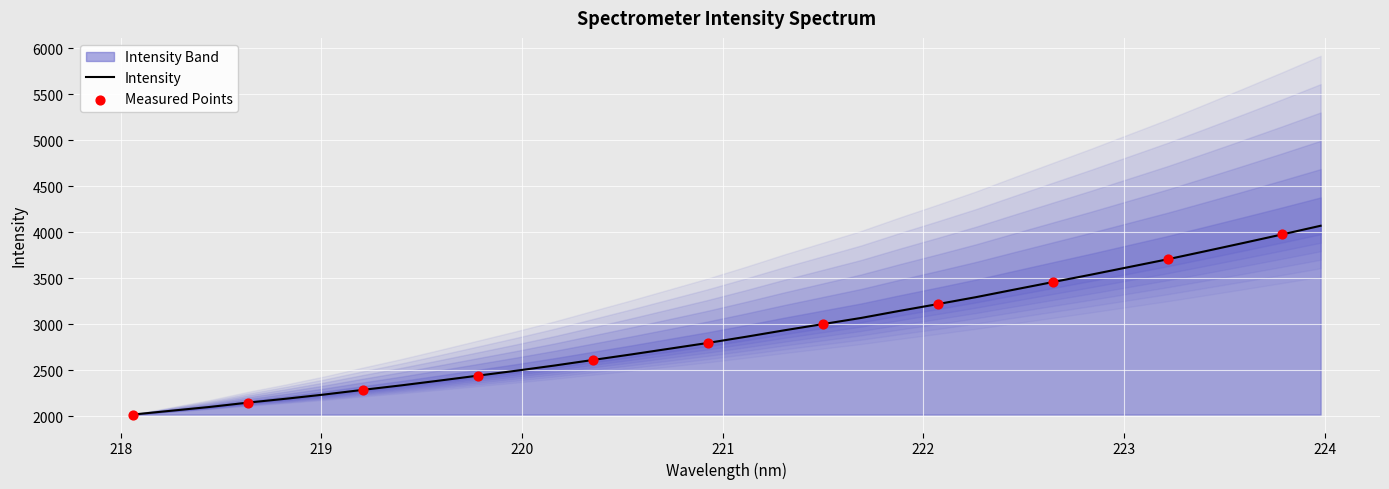

Approximately how many times larger is the value at 219.3979 compared to 222.4538?

0.7